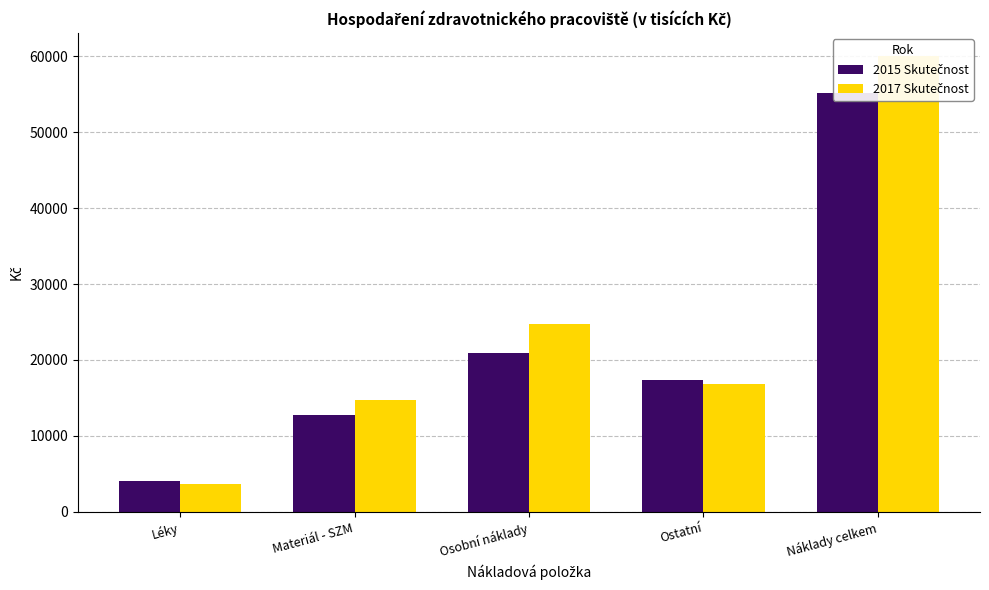

What value does the 2015 Skutečnost series have at Léky?

4096.1